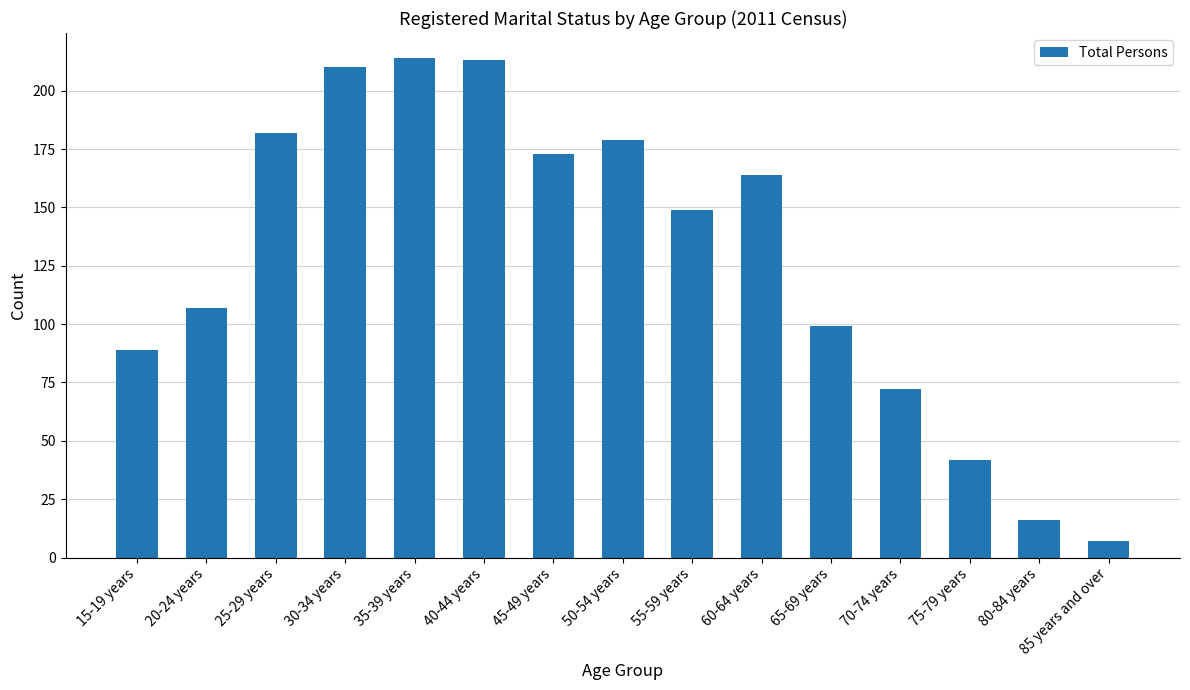

What is the difference between the second highest and second lowest values?

197